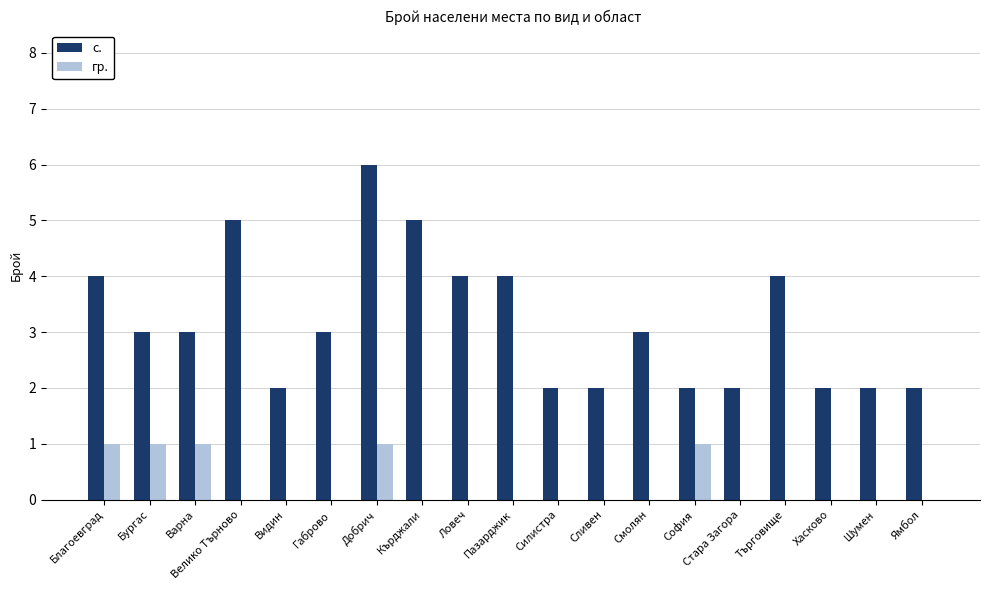

How many гр. values are between 0 and 1?

19